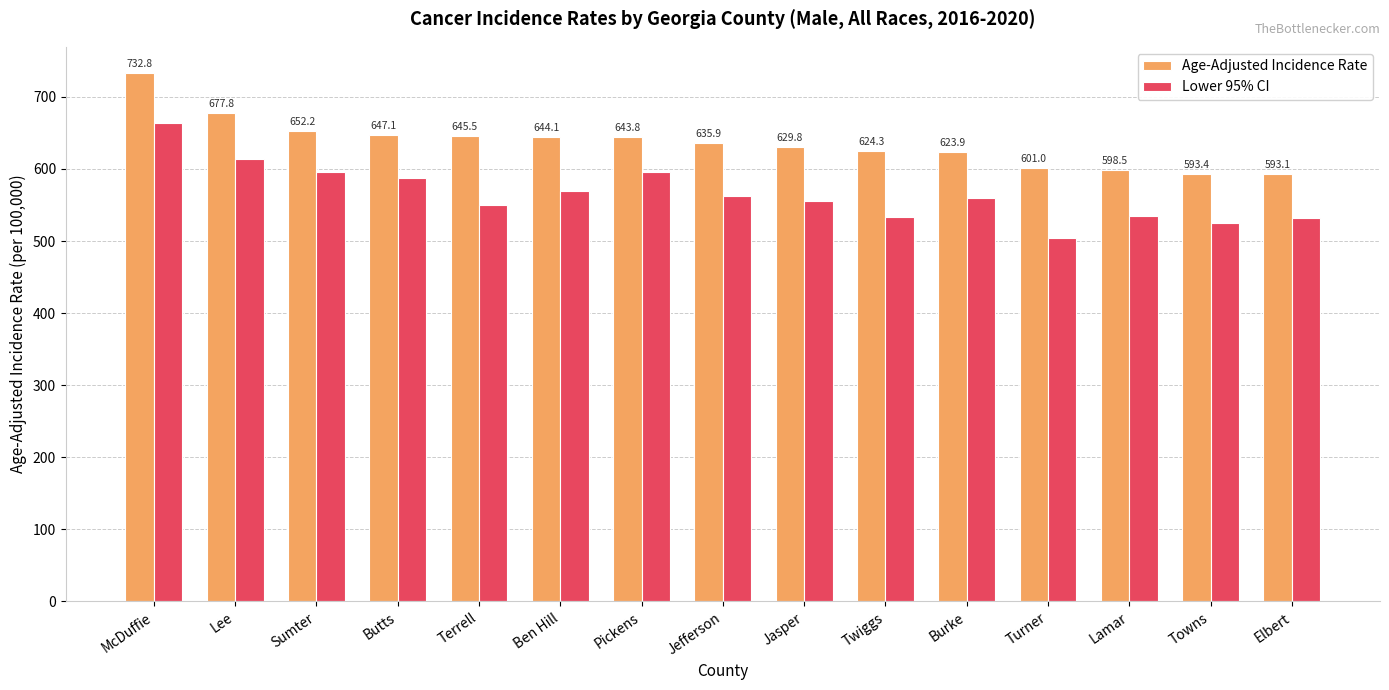

Is the value of Lower 95% CI at McDuffie greater than the value of Age-Adjusted Incidence Rate at Twiggs?

Yes